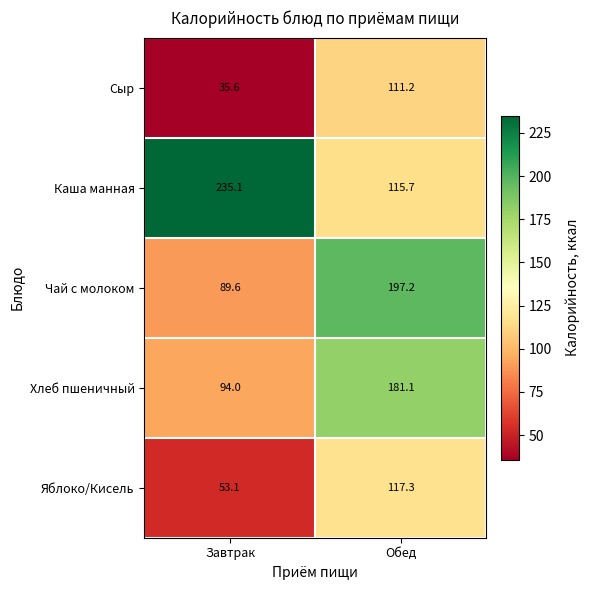

Reading right to left, extract all data points from this chart.

Сыр: Обед=111.2	Завтрак=35.6
Каша манная: Обед=115.7	Завтрак=235.1
Чай с молоком: Обед=197.2	Завтрак=89.6
Хлеб пшеничный: Обед=181.1	Завтрак=94.0
Яблоко/Кисель: Обед=117.3	Завтрак=53.1